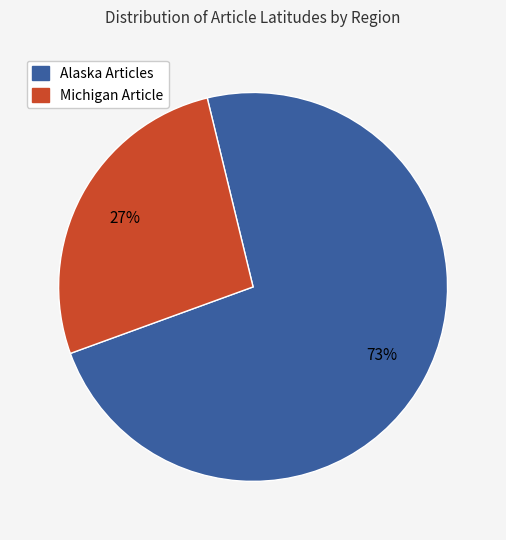

True or false: Michigan Article accounts for 27% of the total.

True